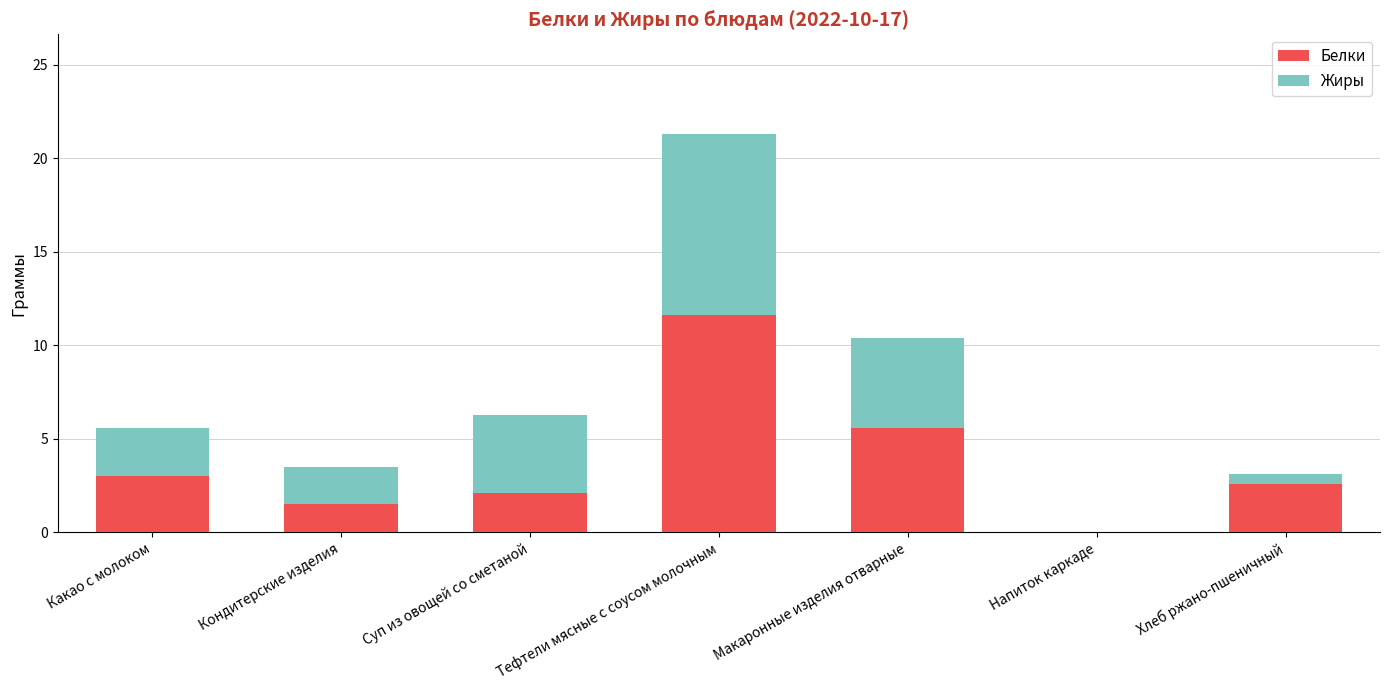

The Белки series shows 0.6 at Кондитерские изделия. True or false?

False